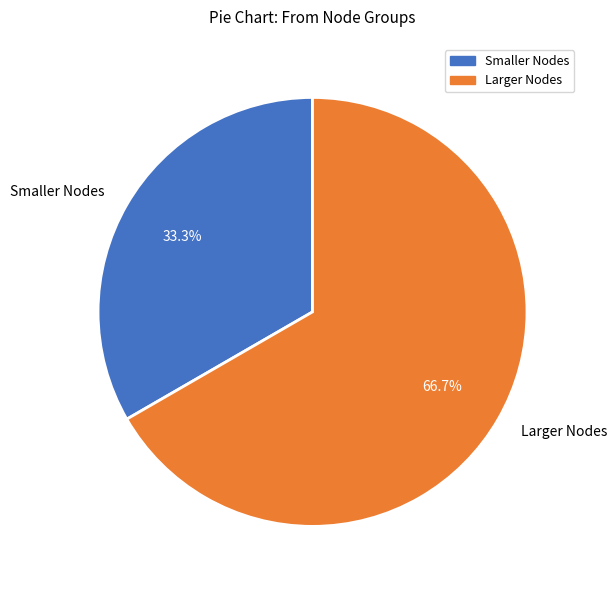

Is there any slice that represents more than half of the pie?

Yes